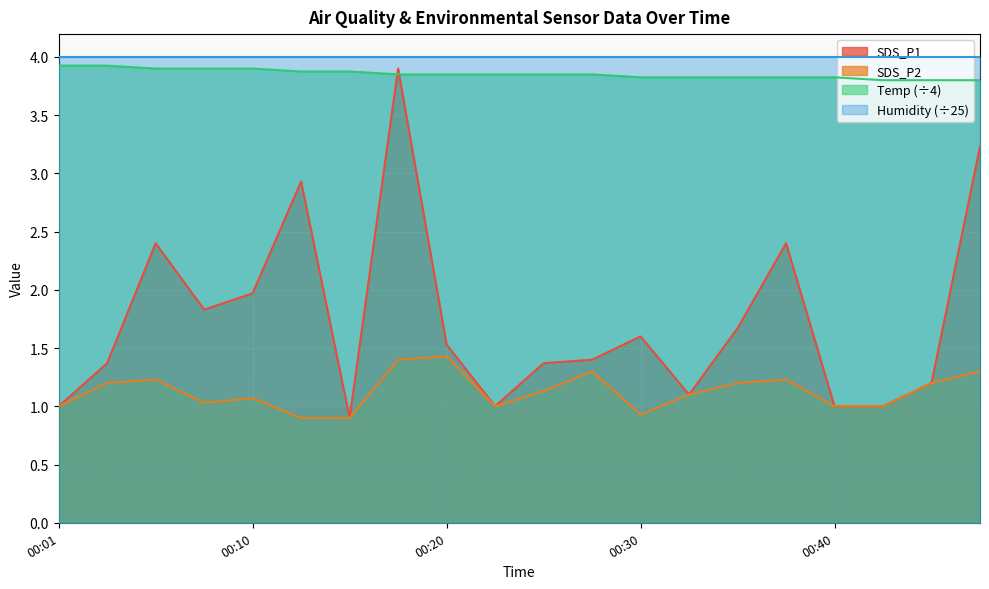

What is the difference between the second highest and second lowest values in the SDS_P2 series?

0.5